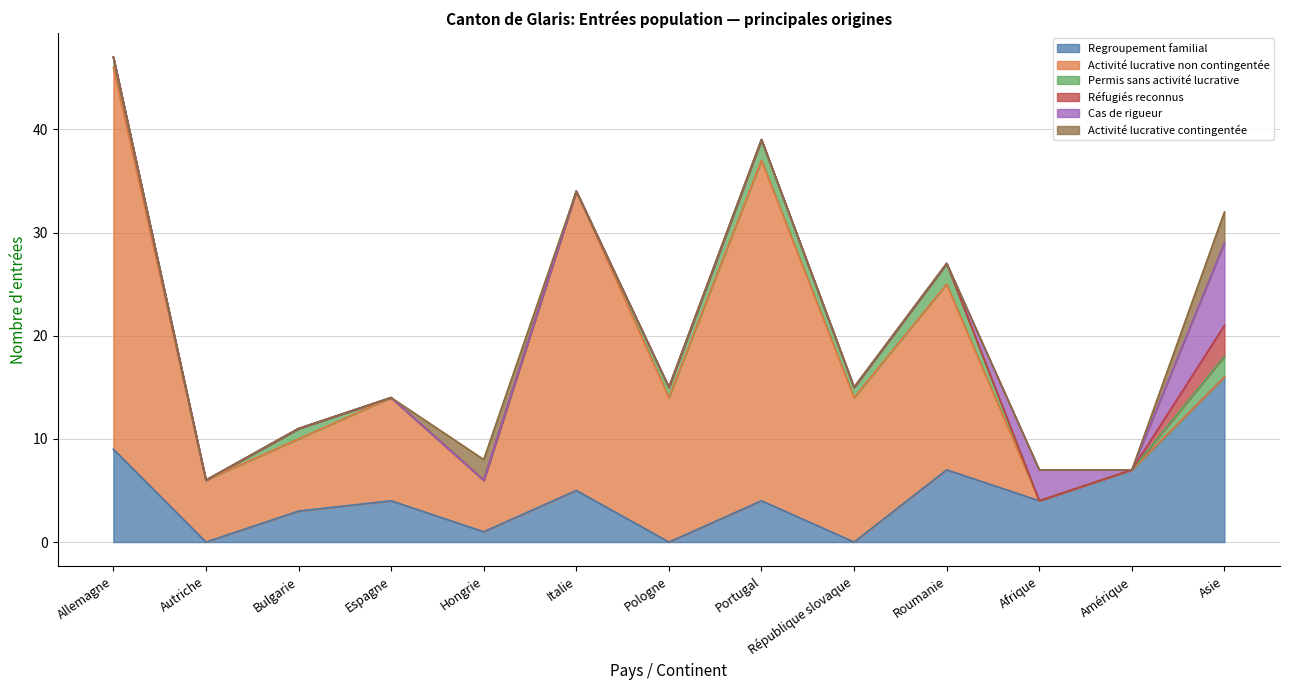

Rank the series at Allemagne from highest to lowest value.

Activité lucrative non contingentée, Regroupement familial, Permis sans activité lucrative, Réfugiés reconnus, Cas de rigueur, Activité lucrative contingentée